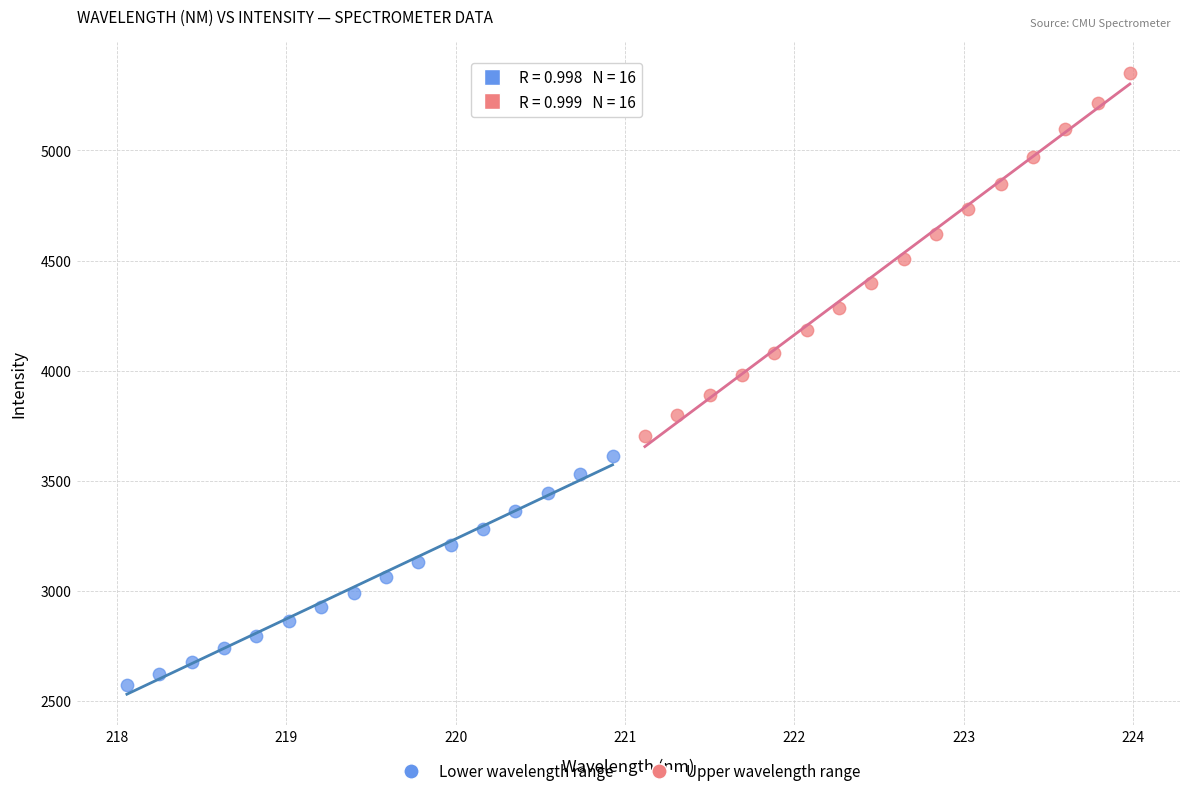

Which series contains the highest Y value?

Upper wavelength range